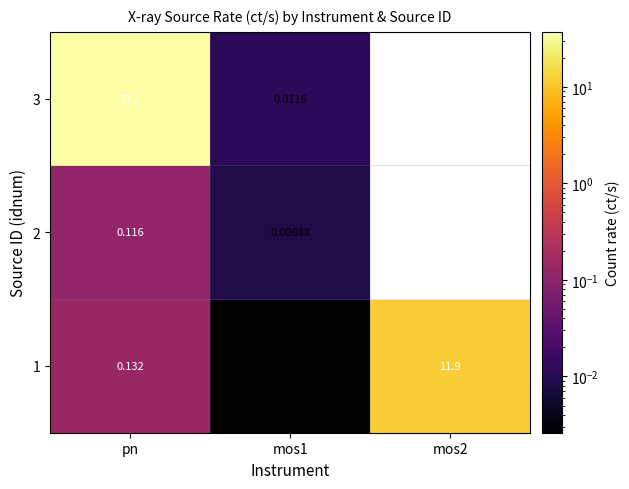

Which category has the highest value in the 1 series?

mos2